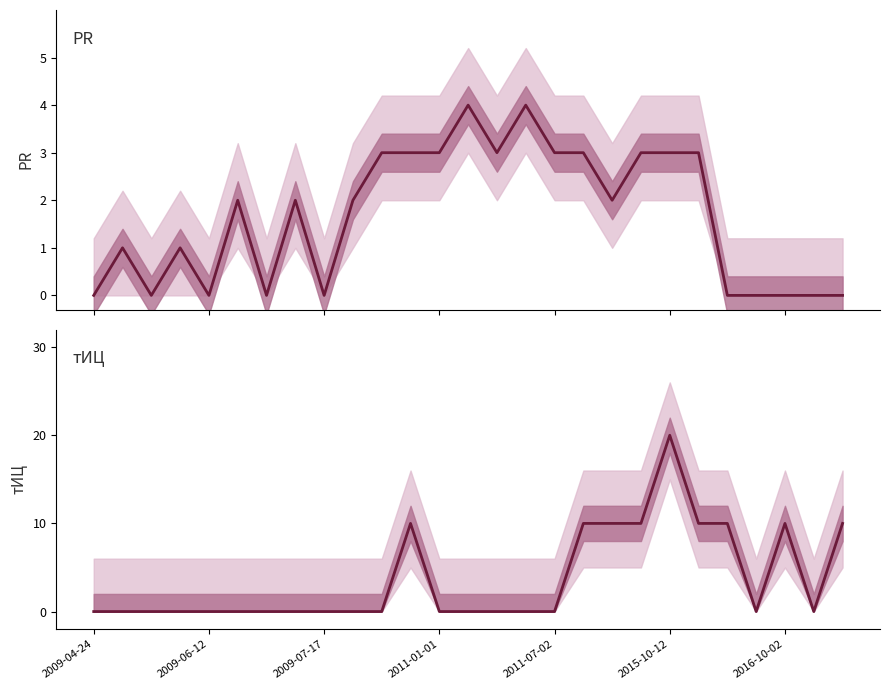

What is the sum of all PR values?

45